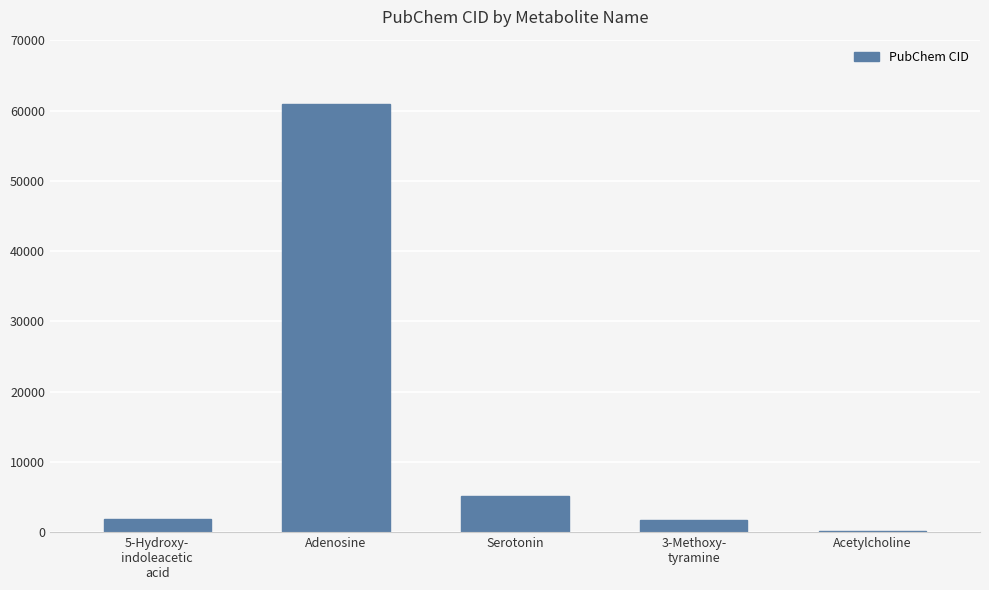

Are the bars grouped side by side (vs. stacked)?

No